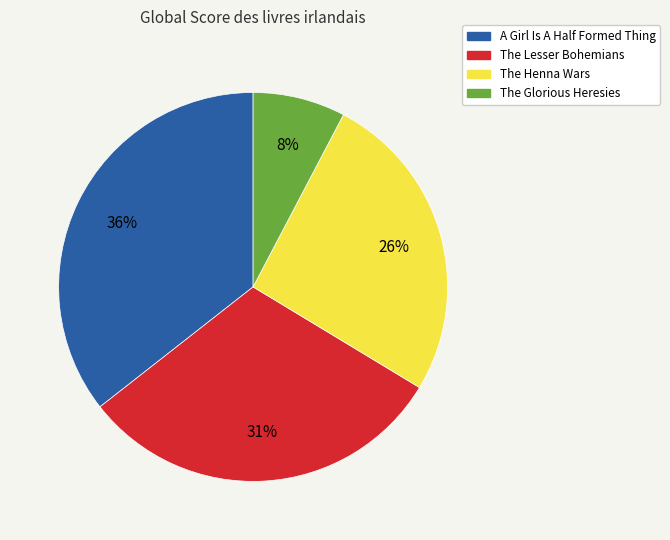

What percentage is the The Henna Wars slice, to the nearest percent?

26%